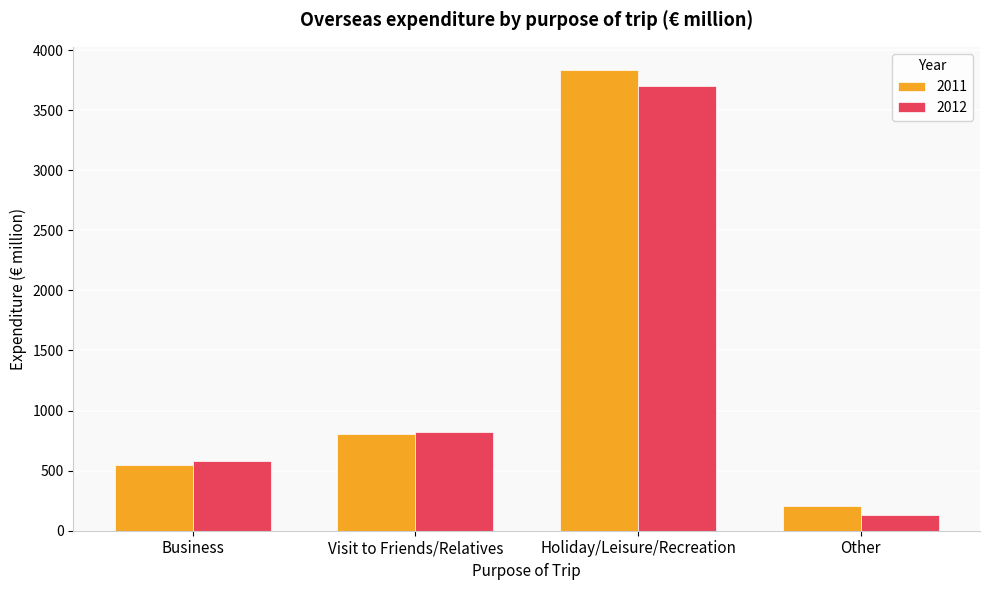

What position from the right is Business?

4